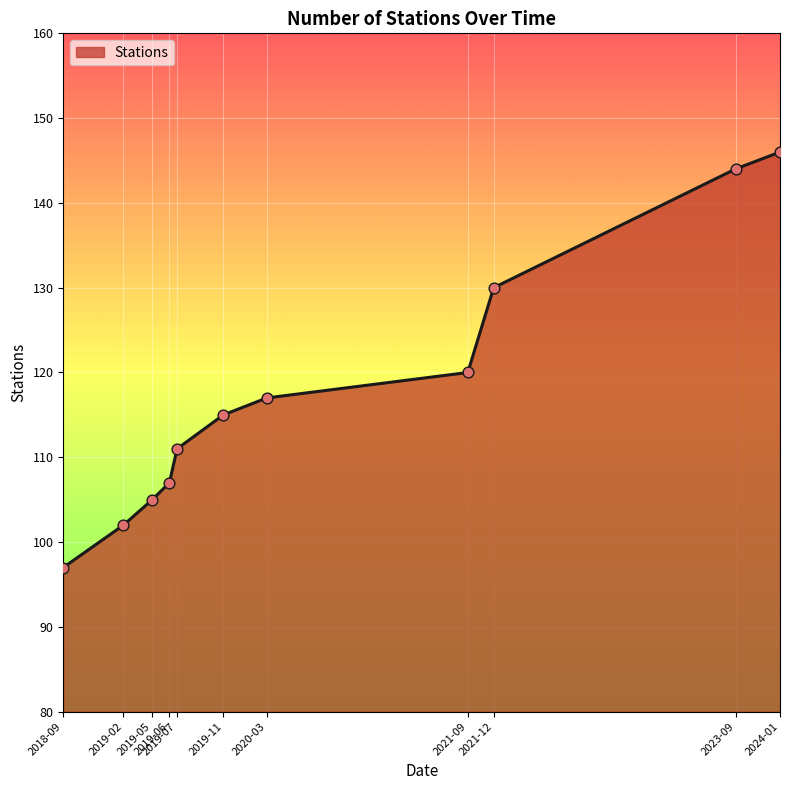

What is the difference between the maximum and minimum values?

49